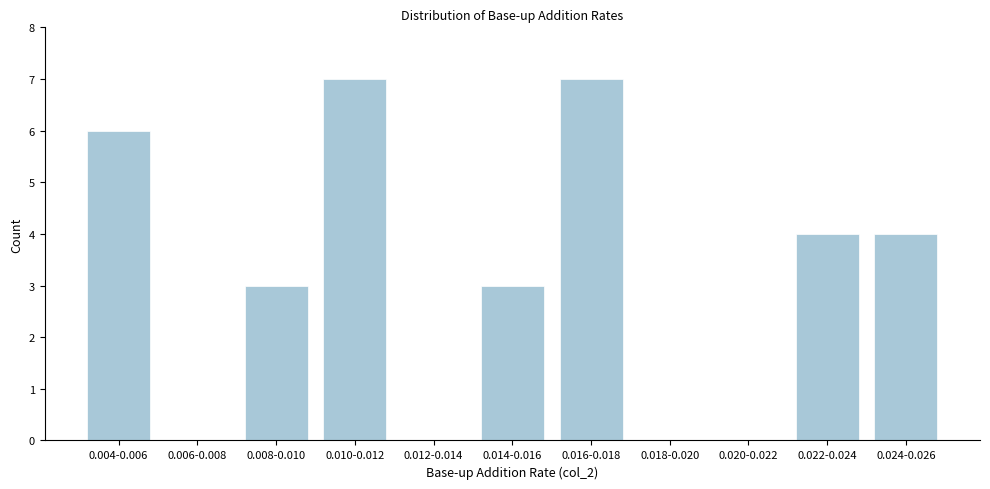

Reading left to right, list all the values displayed in this chart.

0.004-0.006=6	0.006-0.008=0	0.008-0.010=3	0.010-0.012=7	0.012-0.014=0	0.014-0.016=3	0.016-0.018=7	0.018-0.020=0	0.020-0.022=0	0.022-0.024=4	0.024-0.026=4